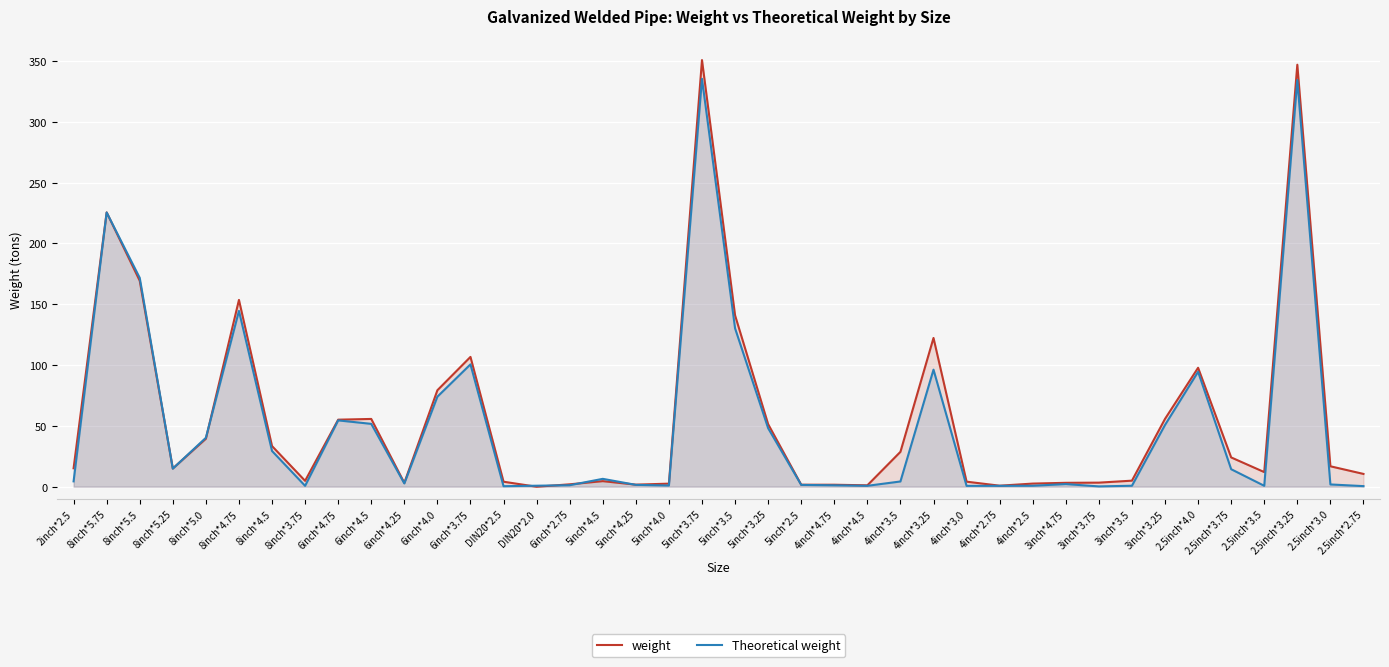

Rank the series by their maximum value, from lowest to highest.

Theoretical weight, weight